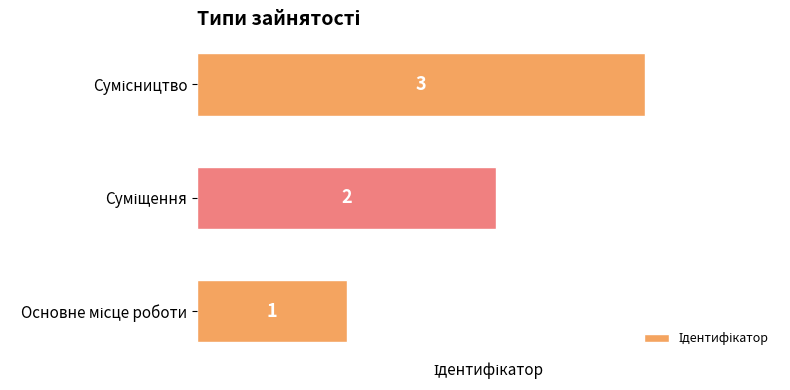

What is the greatest value displayed?

3